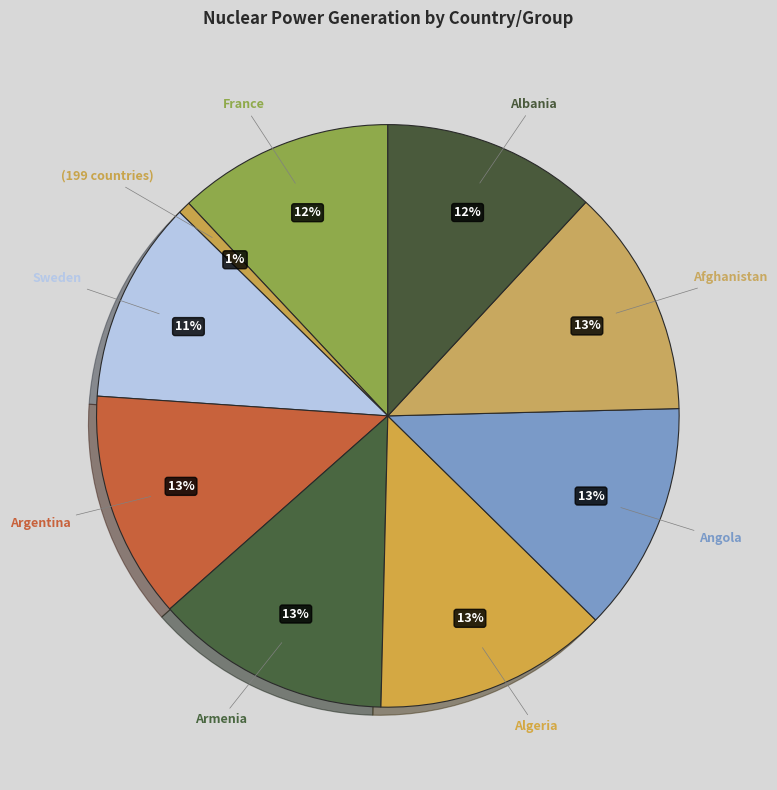

To the nearest percent, what is the average slice percentage?

11%